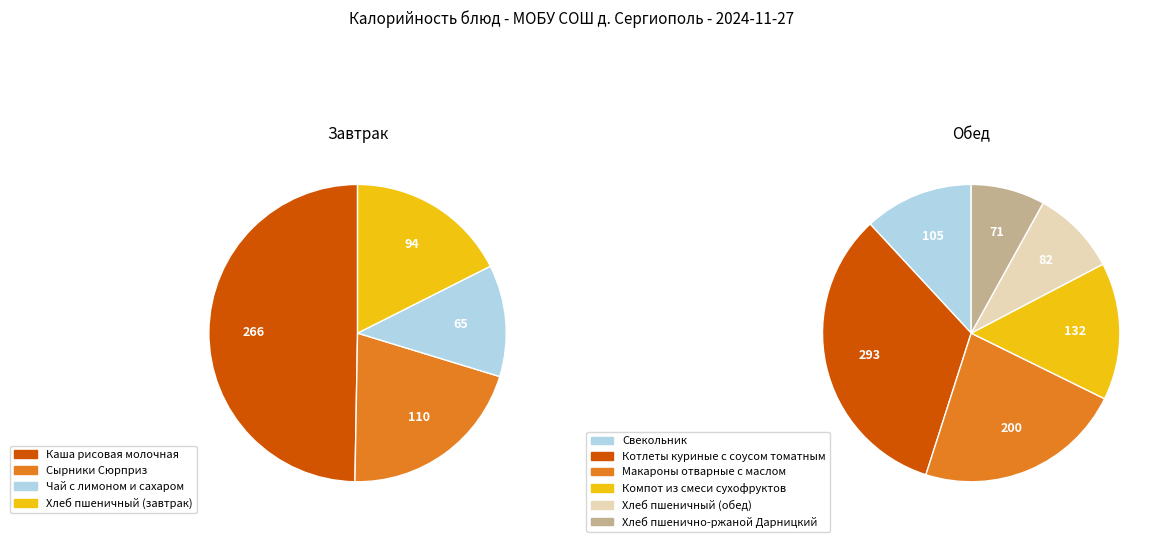

True or false: Хлеб пшеничный (завтрак) accounts for 7% of the total.

True